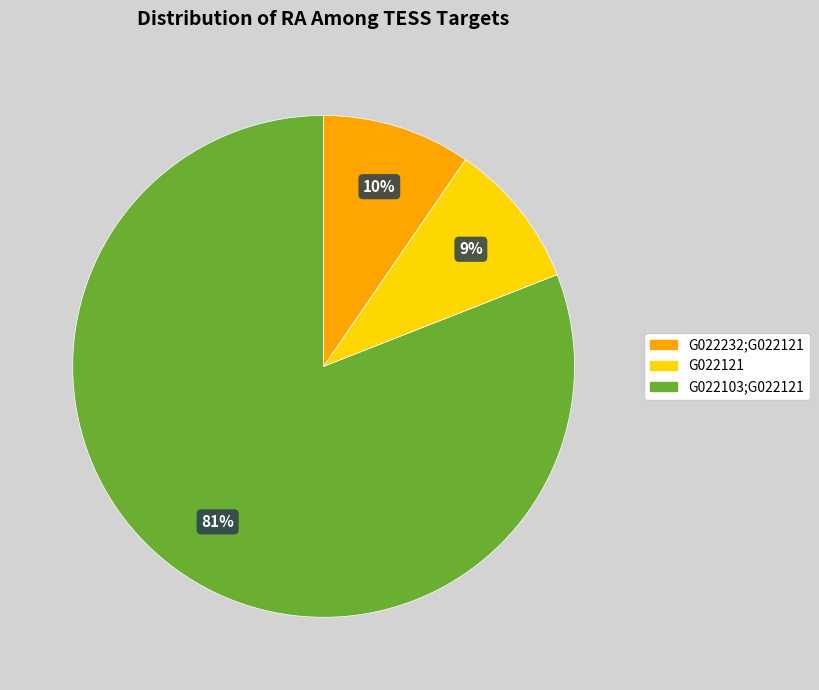

Is the sum of G022103;G022121 and G022232;G022121 greater than half?

Yes